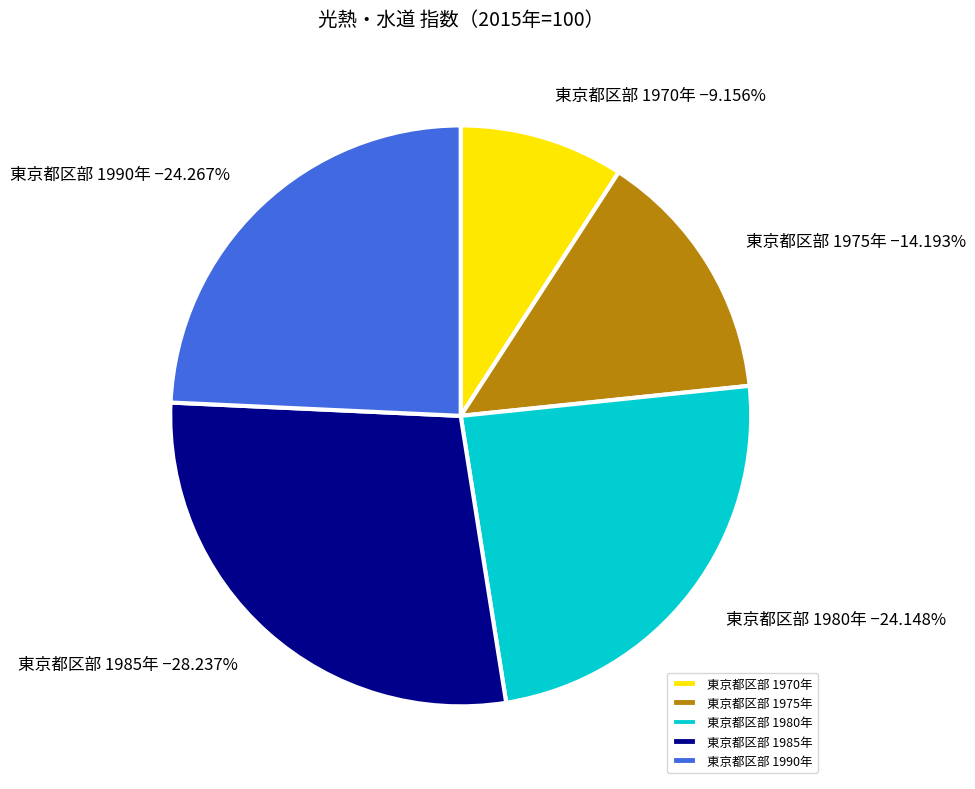

To the nearest percent, what portion does 東京都区部 1975年 represent?

14%